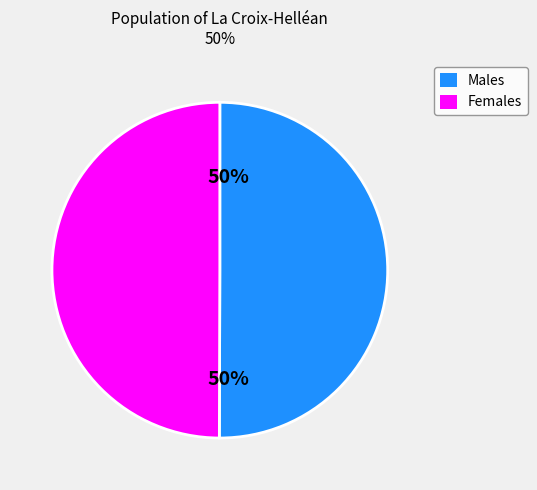

To the nearest percent, what is the average slice percentage?

50%